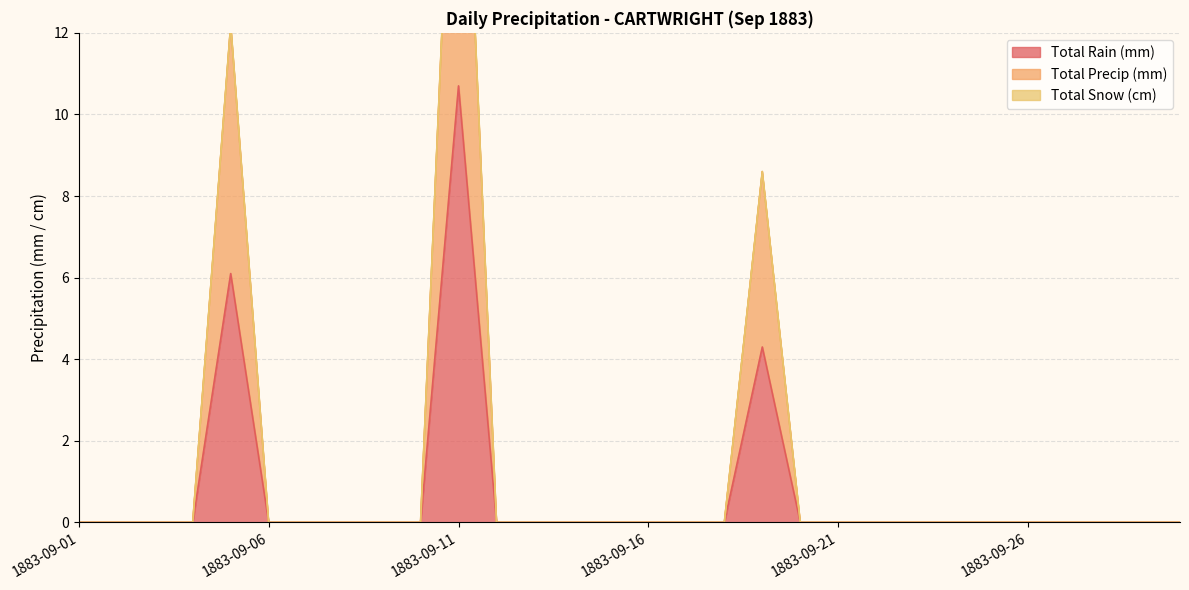

At how many categories does at least one series exceed 12?

2